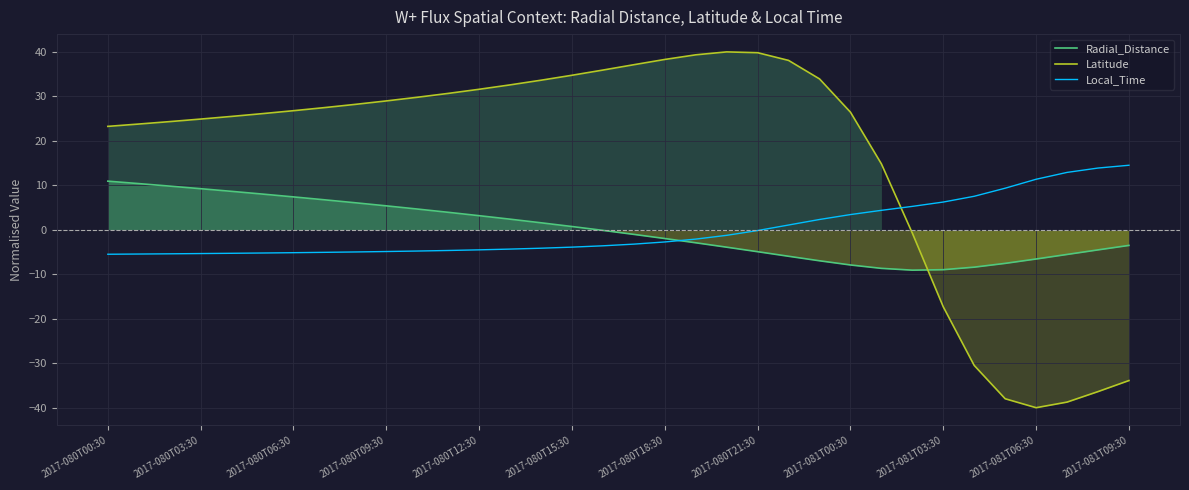

How many values in the Radial_Distance series are below 0?

18